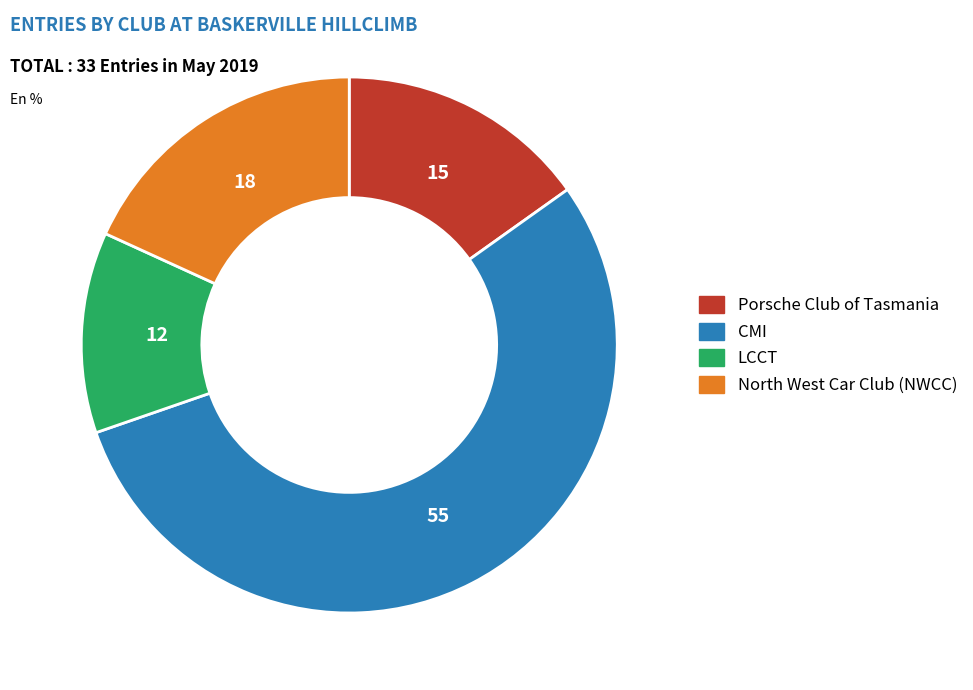

Between North West Car Club (NWCC) and Porsche Club of Tasmania, which is larger?

North West Car Club (NWCC)